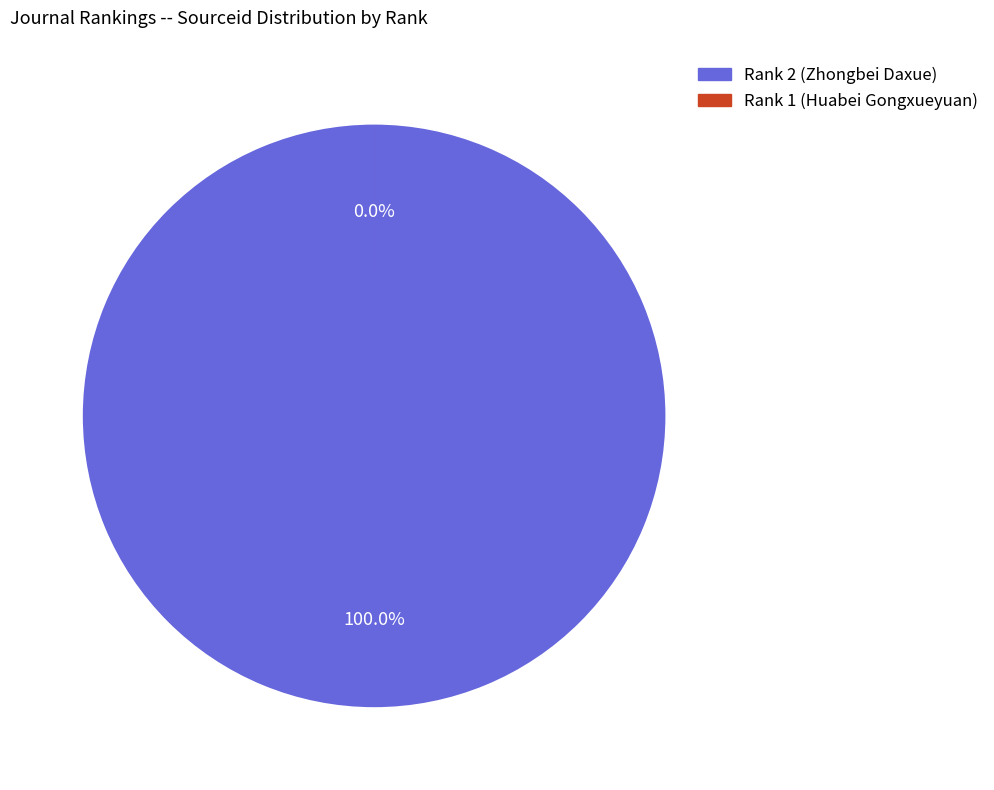

Which has a higher value, 2 or 1?

2